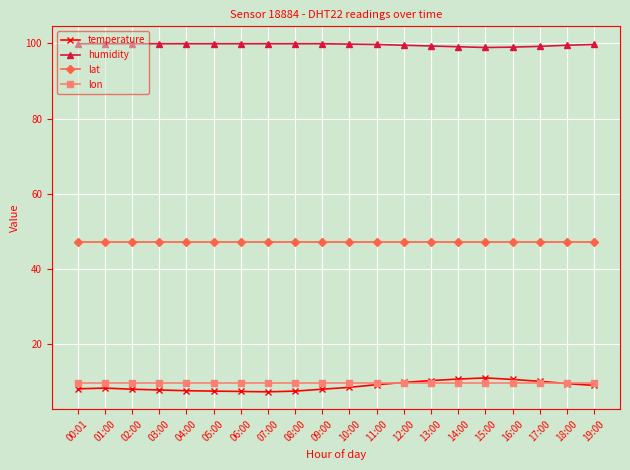

Which series has the largest range (max minus min)?

temperature